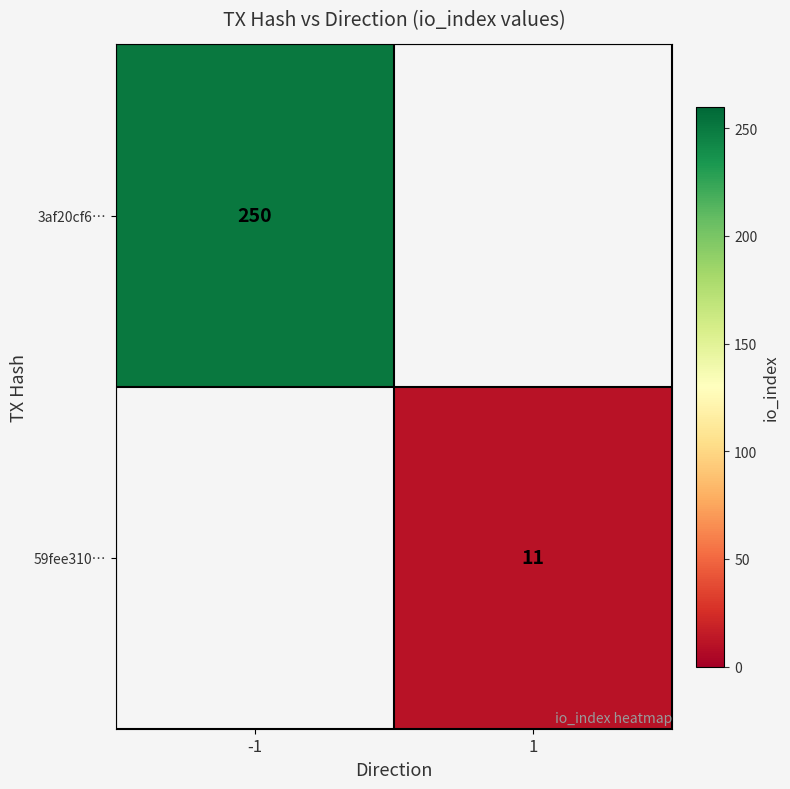

The 59fee310… series shows 6.7 at 1. True or false?

False